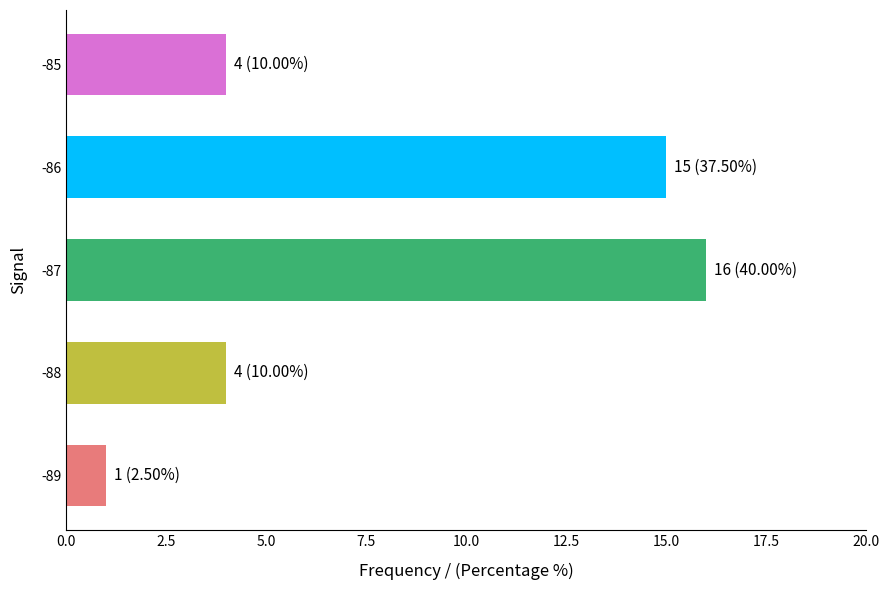

How many bars are there in total?

5